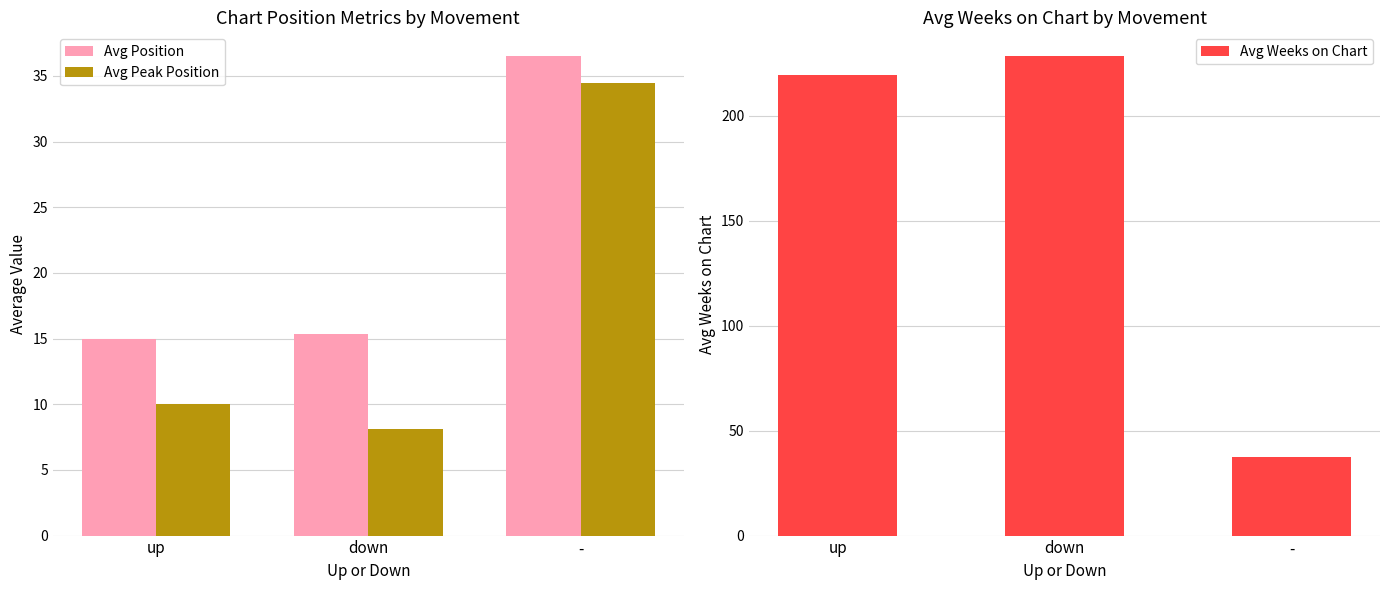

List the labels in order of Avg Peak Position value, largest first.

-, up, down